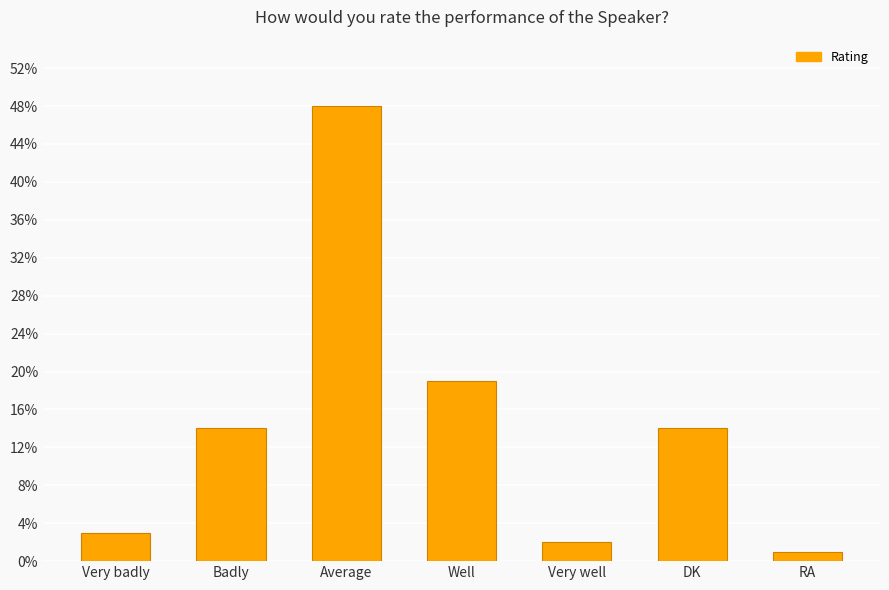

What is the value of the 2nd bar from the left?

14